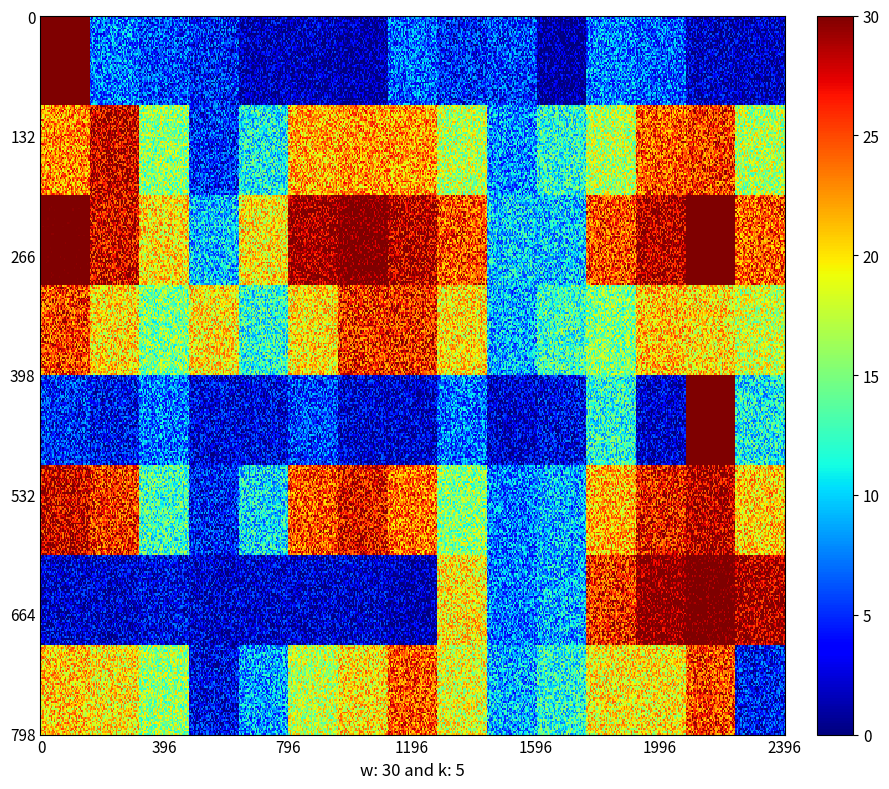

How many distinct data groups are displayed?

8